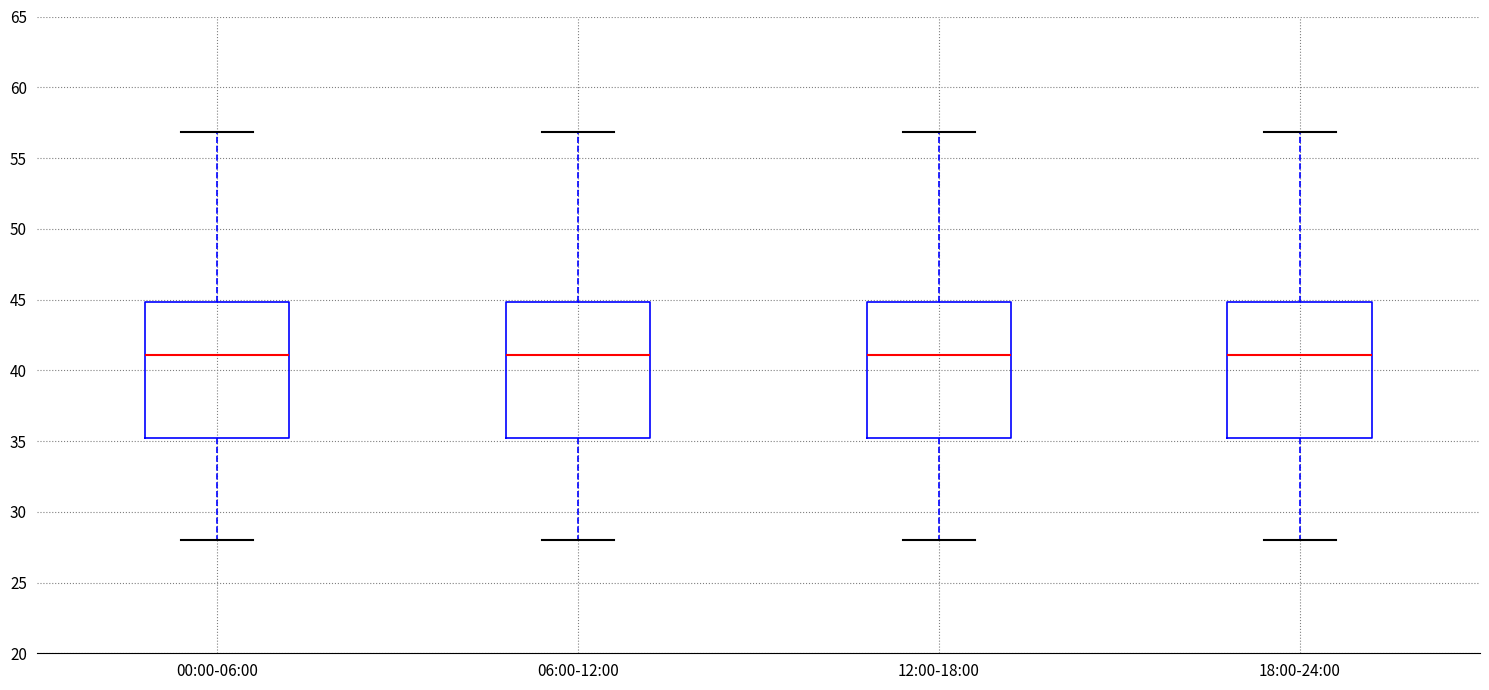

Where does the median line of the box for 18:00-24:00 sit on the y-axis? The values are not printed on the chart, so give them approximately, as read against the axis.

41